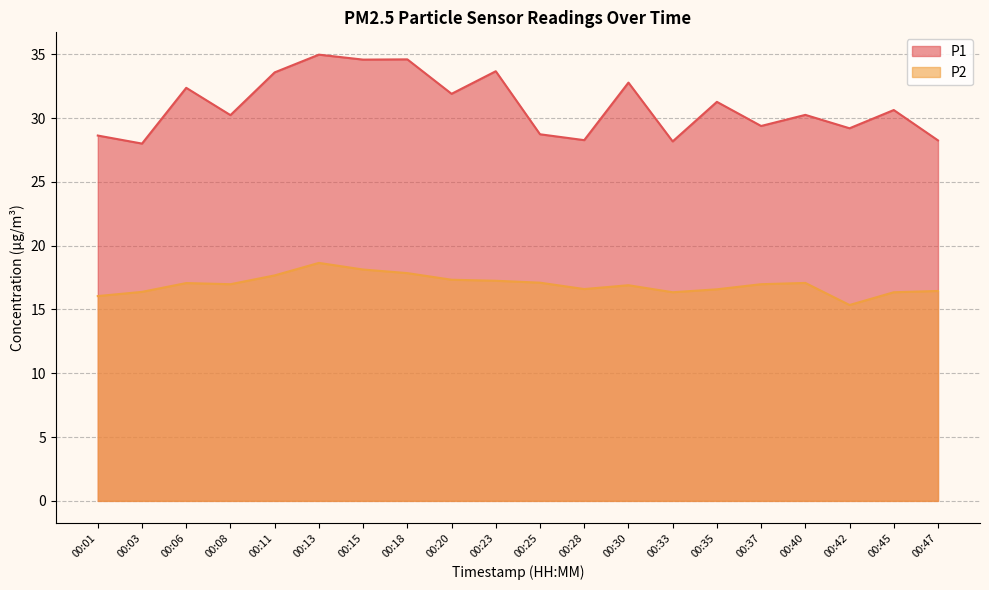

At which label is P1 closest to 31?

00:35